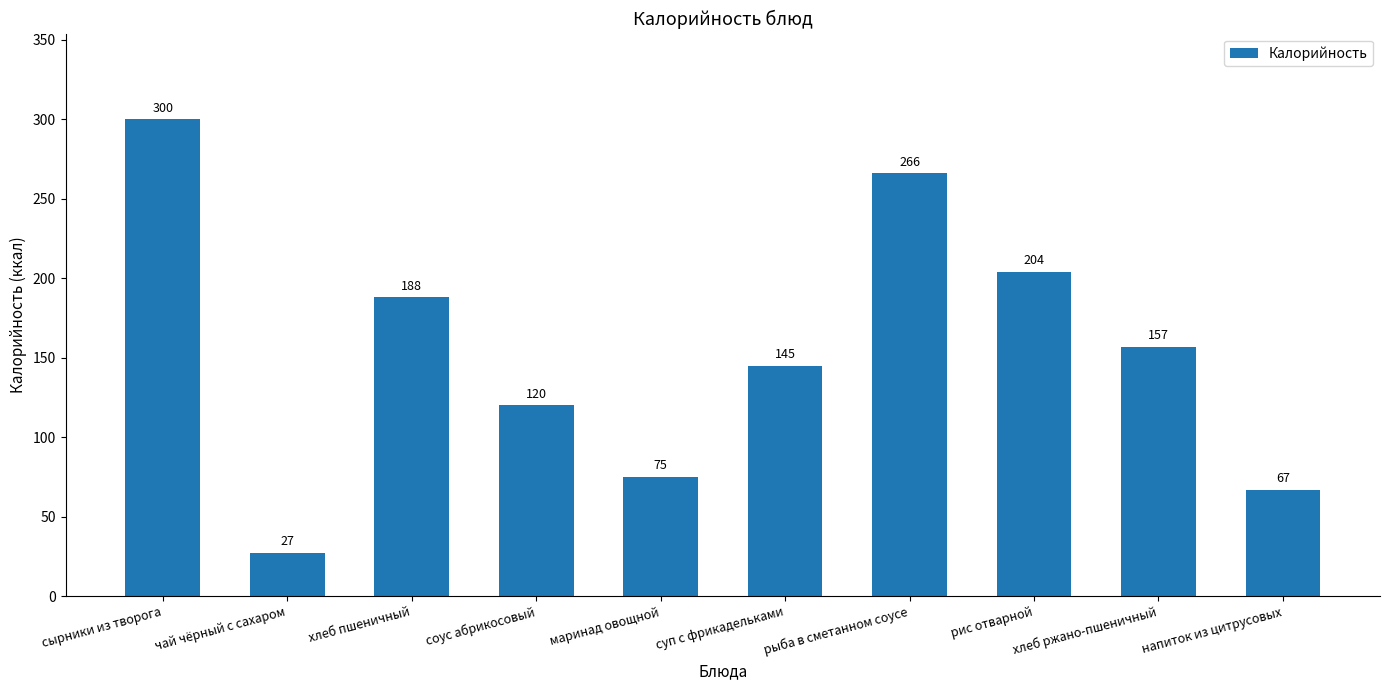

What is the ratio of the value at хлеб пшеничный to the value at маринад овощной?

2.5